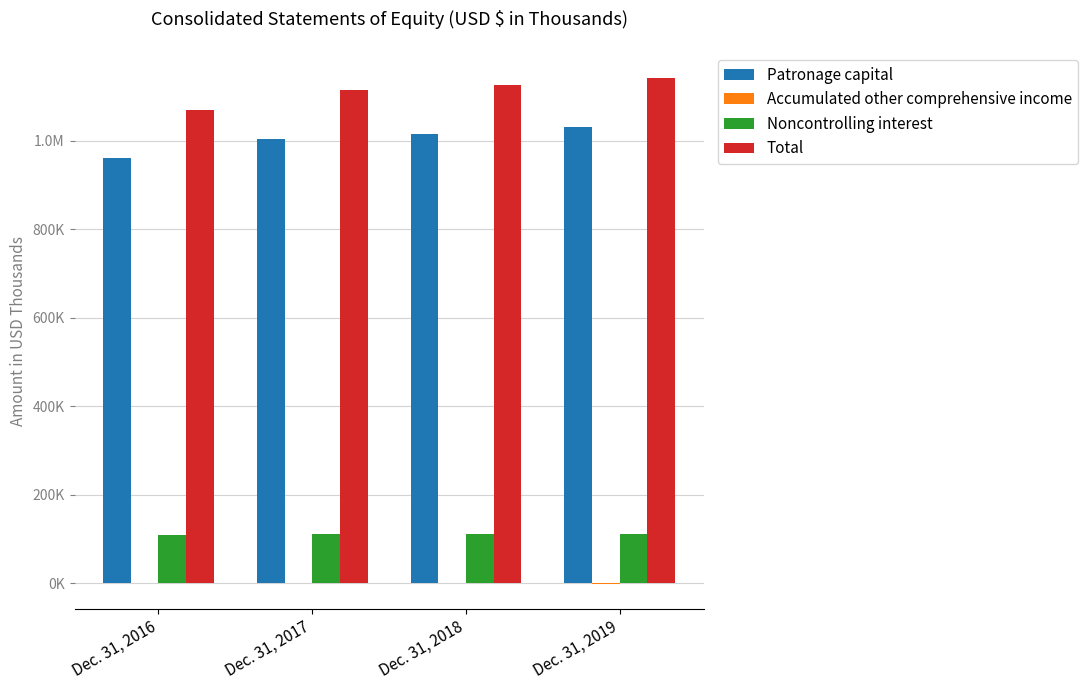

The Patronage capital series shows 253228 at Dec. 31, 2019. True or false?

False